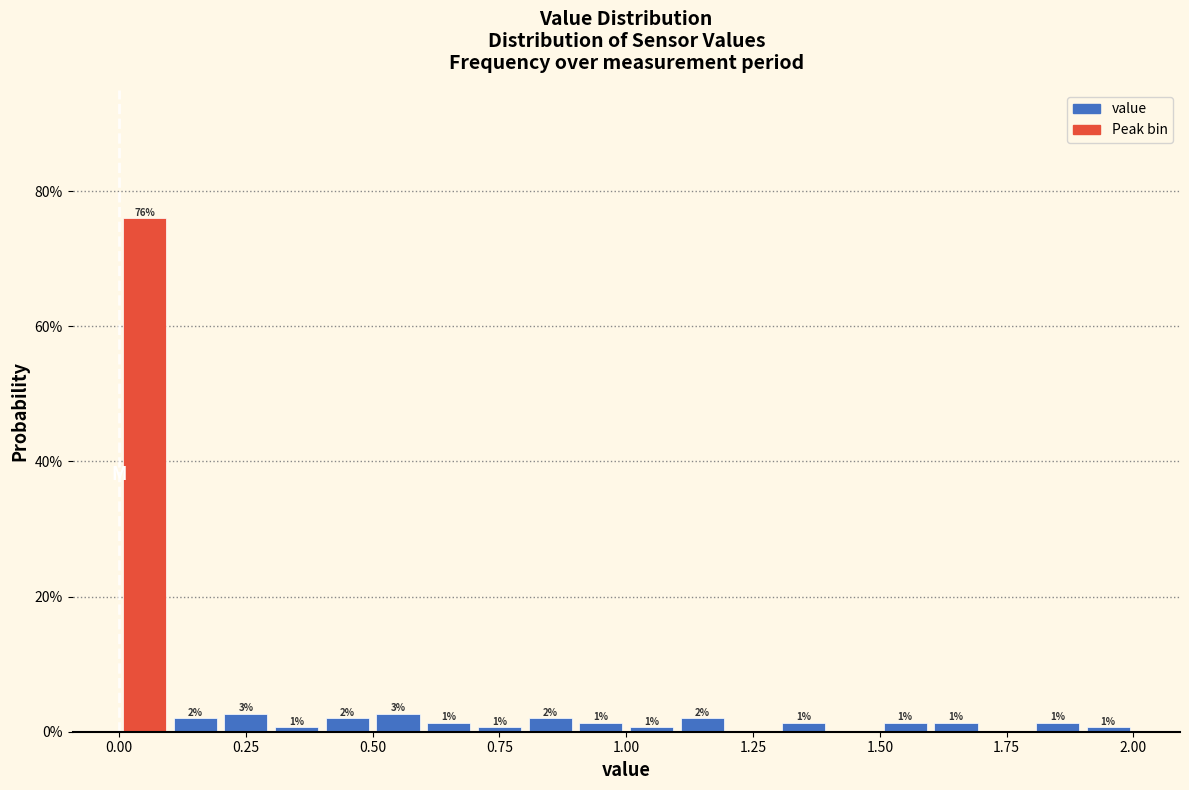

Around what value on the x-axis is the tallest bar? Give the approximate position of its centre, as read against the axis.

0.05